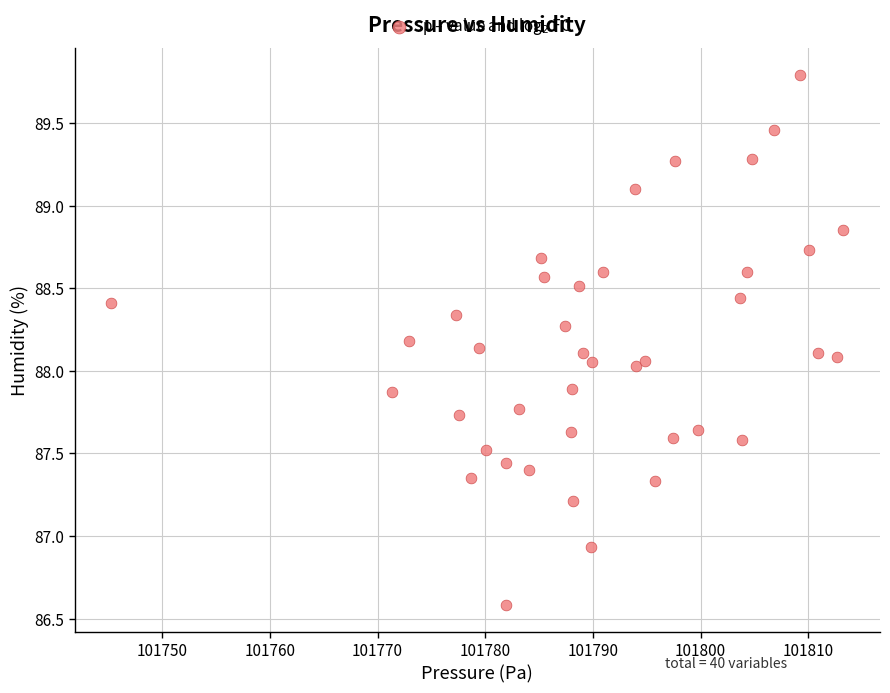

What is the range of Y values (max minus min)?

3.2